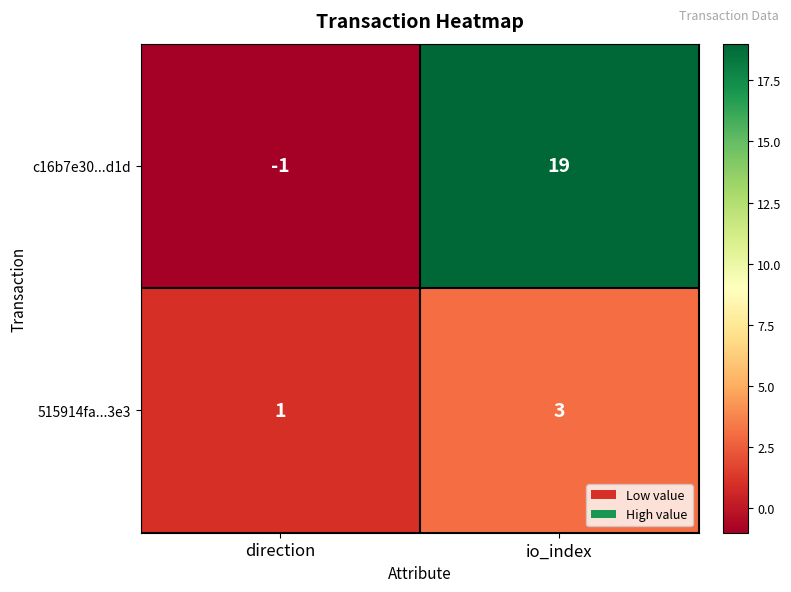

Reading left to right, extract all data points from this chart.

c16b7e30...d1d: direction=-1	io_index=19
515914fa...3e3: direction=1	io_index=3